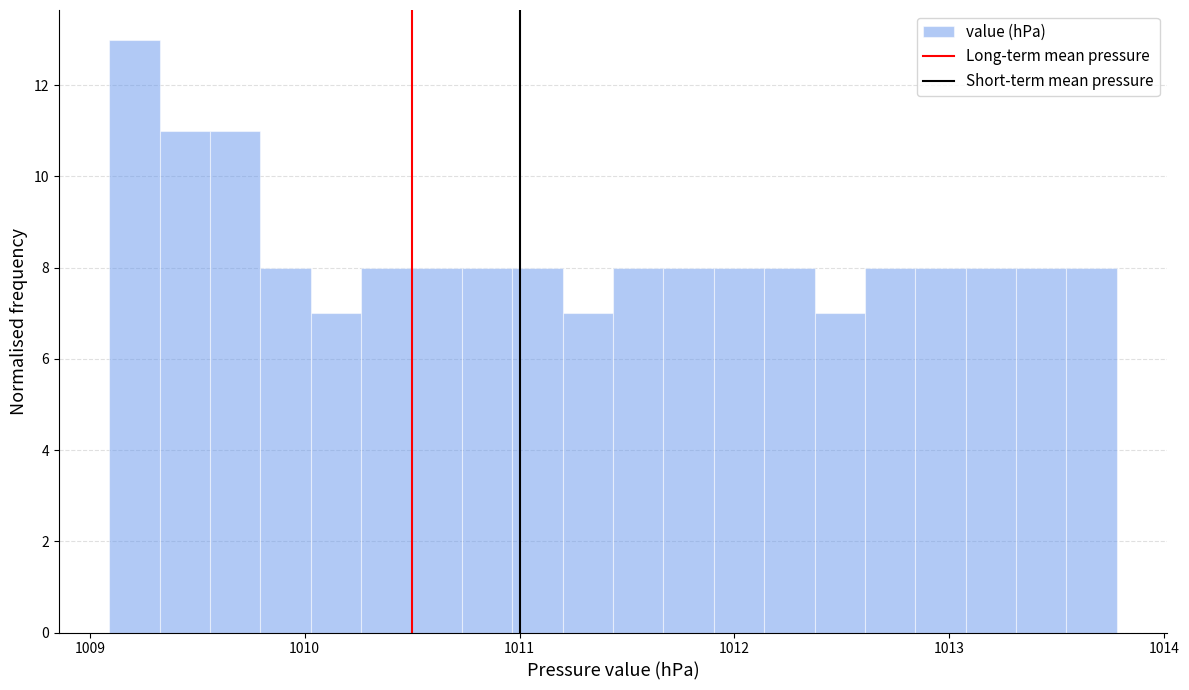

Read against the x-axis, roughly where is the centre of the tallest bar?

1009.2